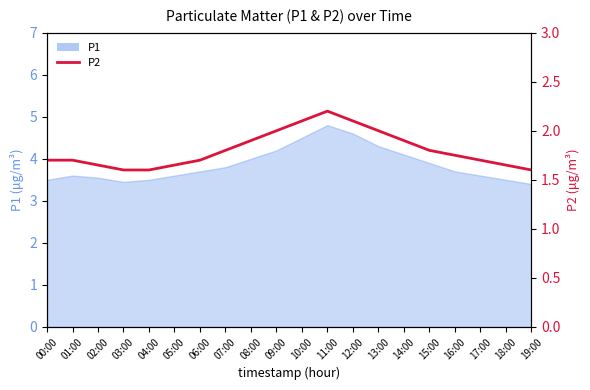

Does the chart have visible grid lines?

No